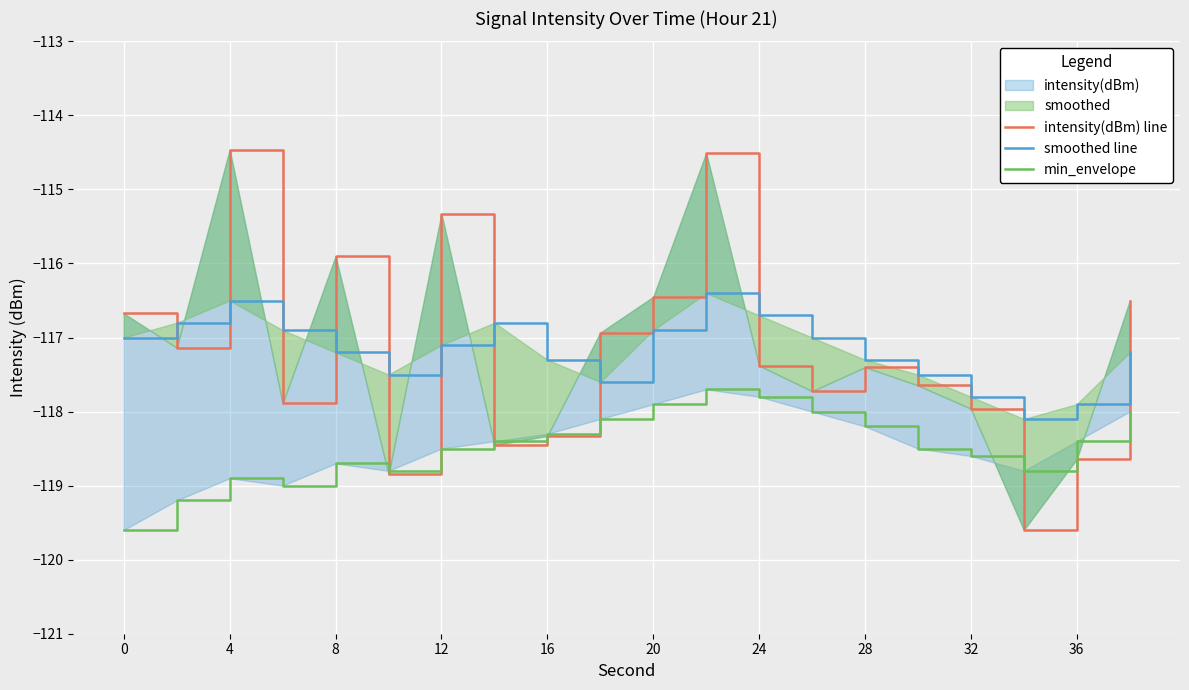

True or false: smoothed line has a value of -117.9 at 18.

True